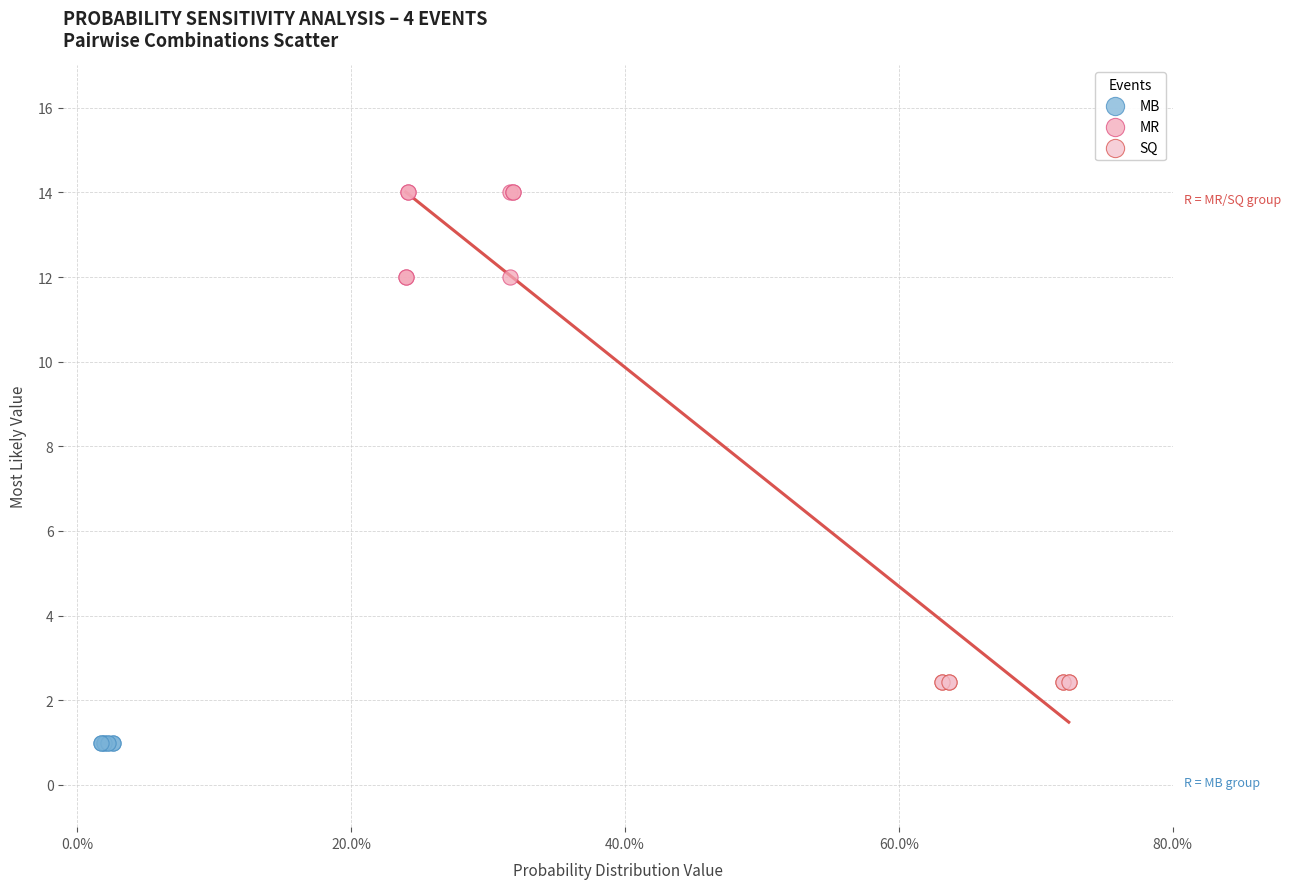

Which series reaches the minimum Y coordinate?

MB